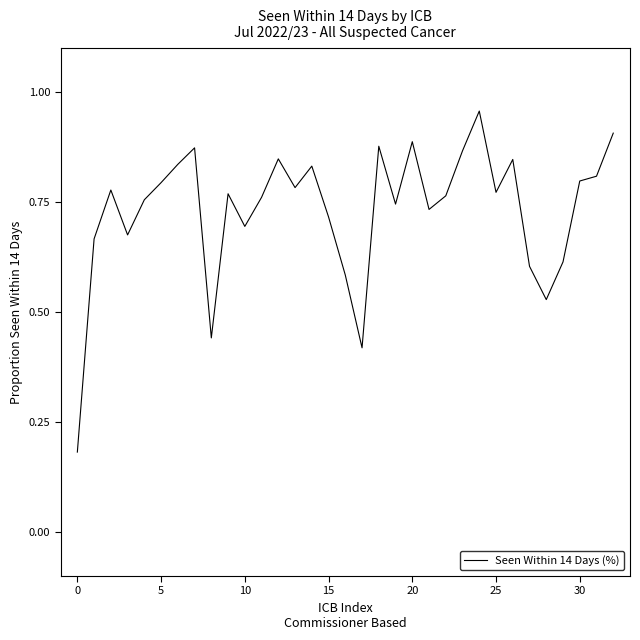

True or false: the data shows 0.8 at 30.

True